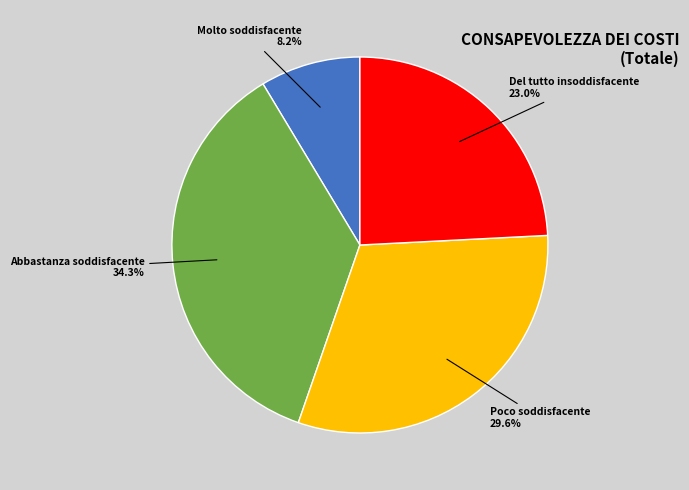

Which category has the biggest portion of the pie?

Abbastanza soddisfacente